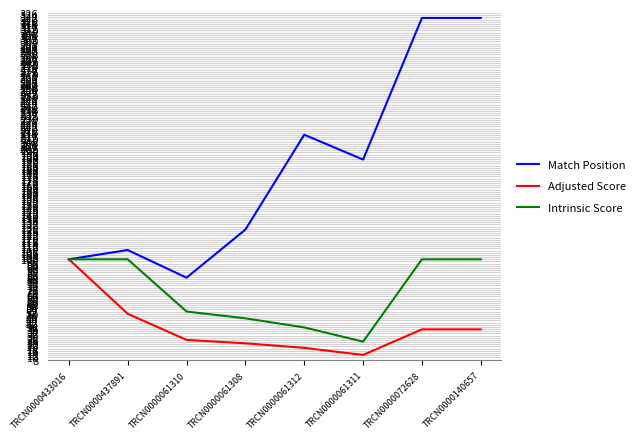

How many values in the Match Position series exceed 191?

4